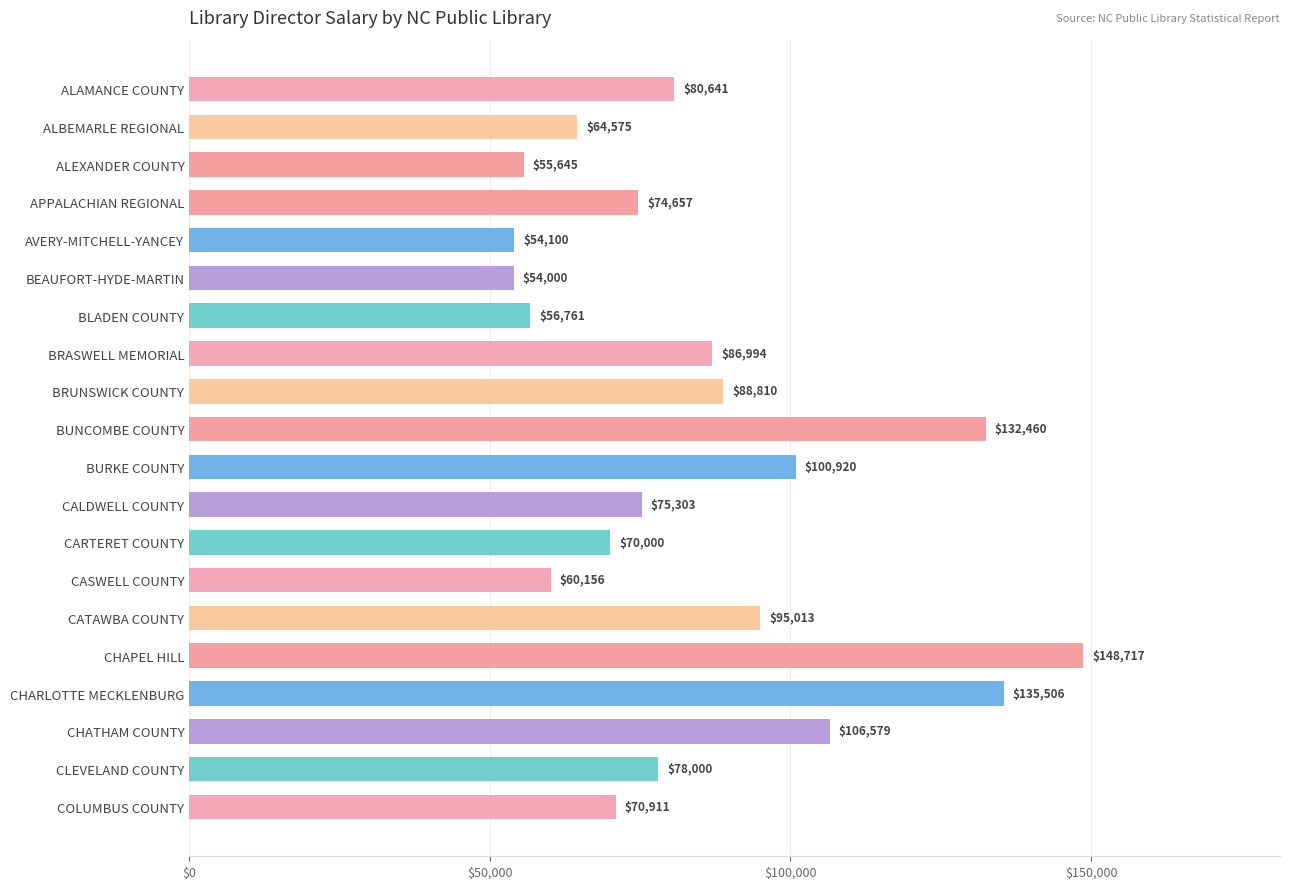

What is the maximum value shown in the chart?

148717